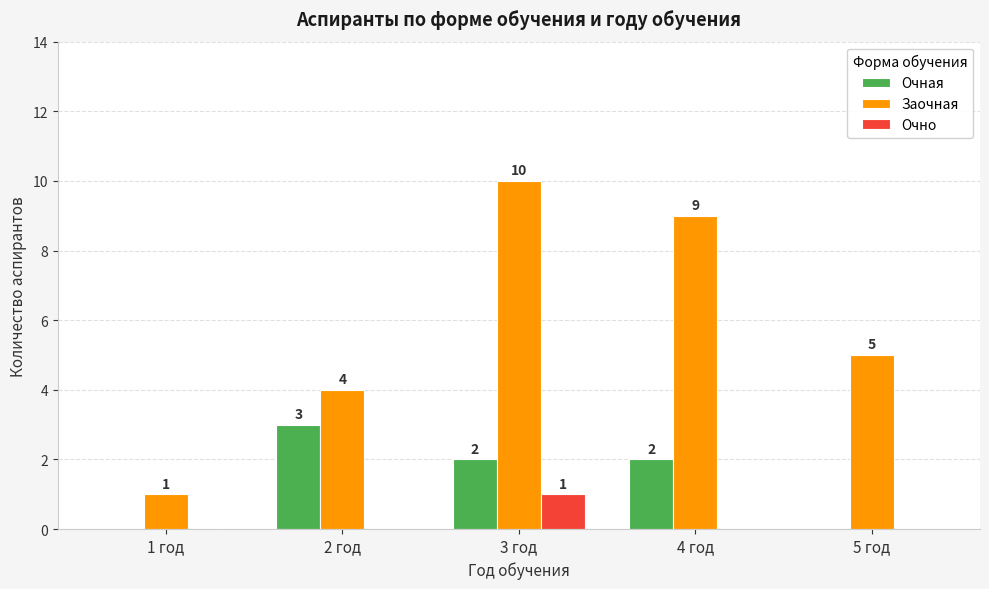

What is the difference between the Очная values at 1 год and 4 год?

2